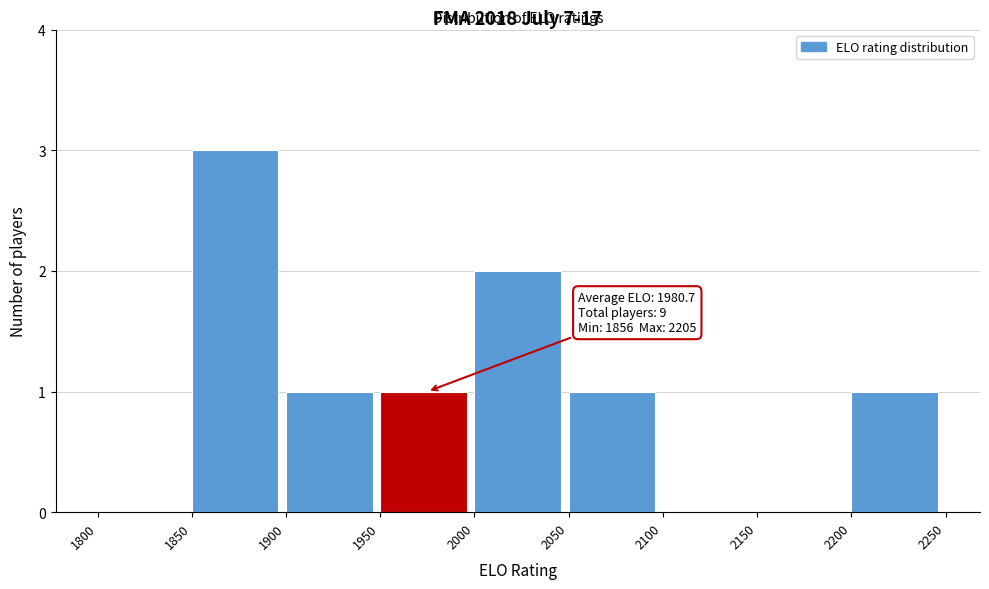

Over which range of the x-axis is the bar tallest?

1850 to 1900